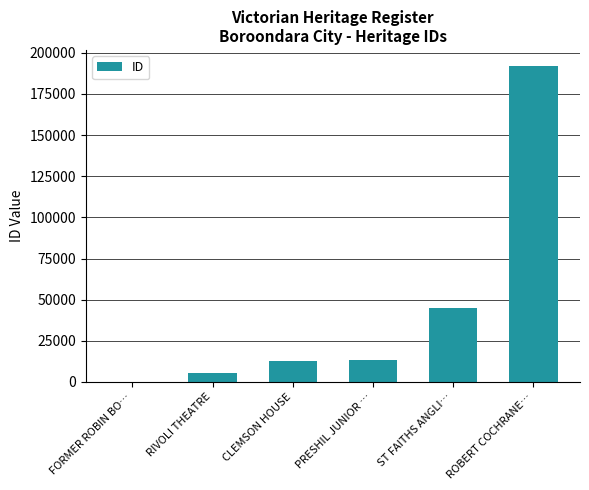

How many distinct data groups are displayed?

1